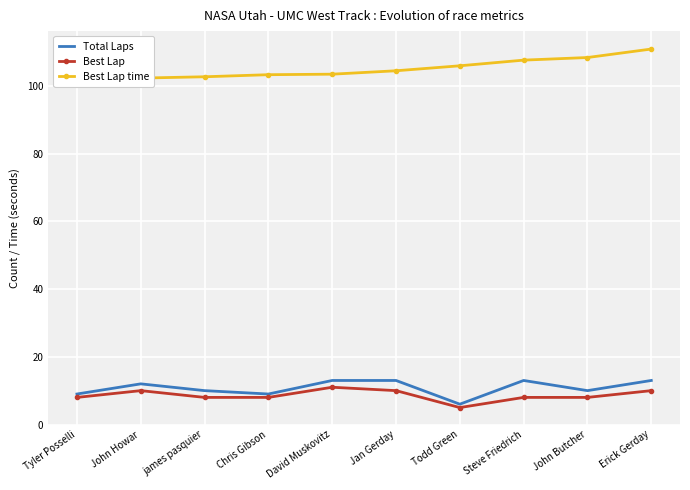

At which label does Best Lap time reach its minimum?

Tyler Posselli